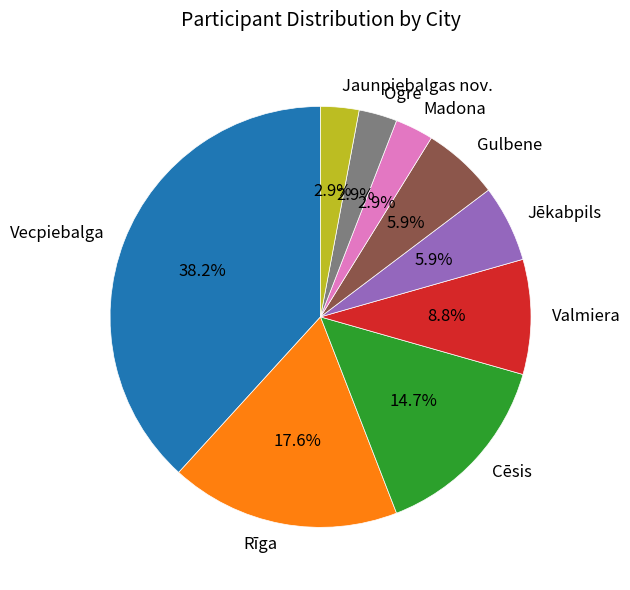

Does Ogre represent more than half of the total?

No